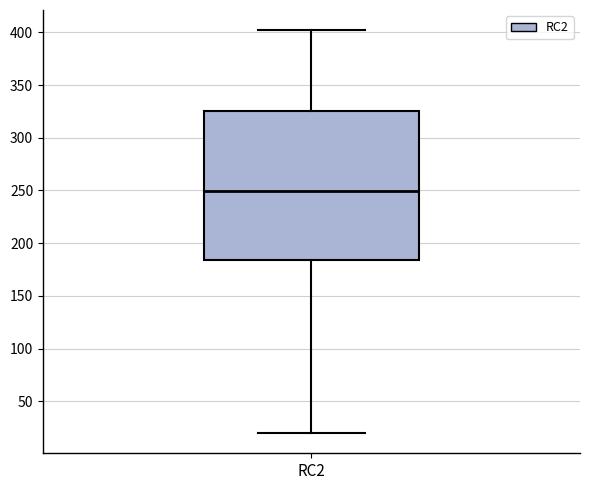

Where is the lower edge of the box for RC2 on the y-axis? The values are not printed on the chart, so give them approximately, as read against the axis.

185